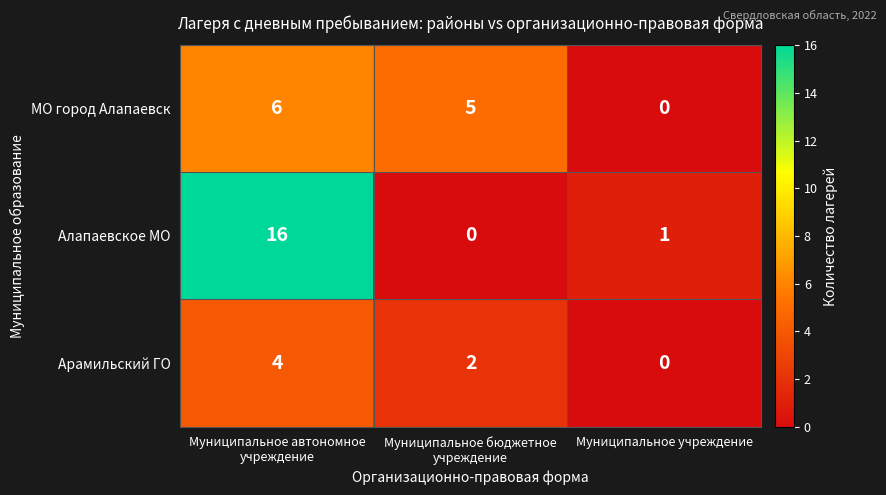

Is it true that Арамильский ГО equals -2 at Муниципальное учреждение?

False